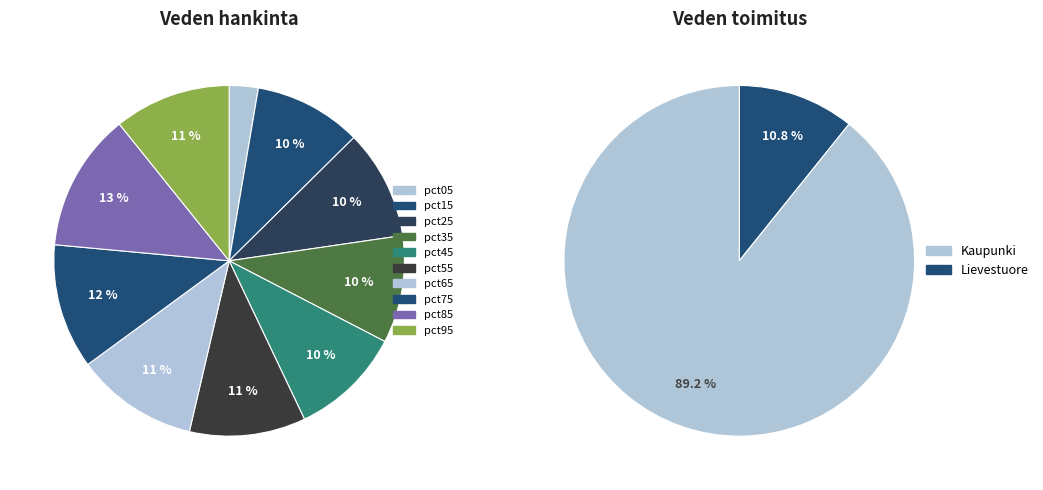

To the nearest percent, what is the difference between the largest and smallest slice percentages?

10%